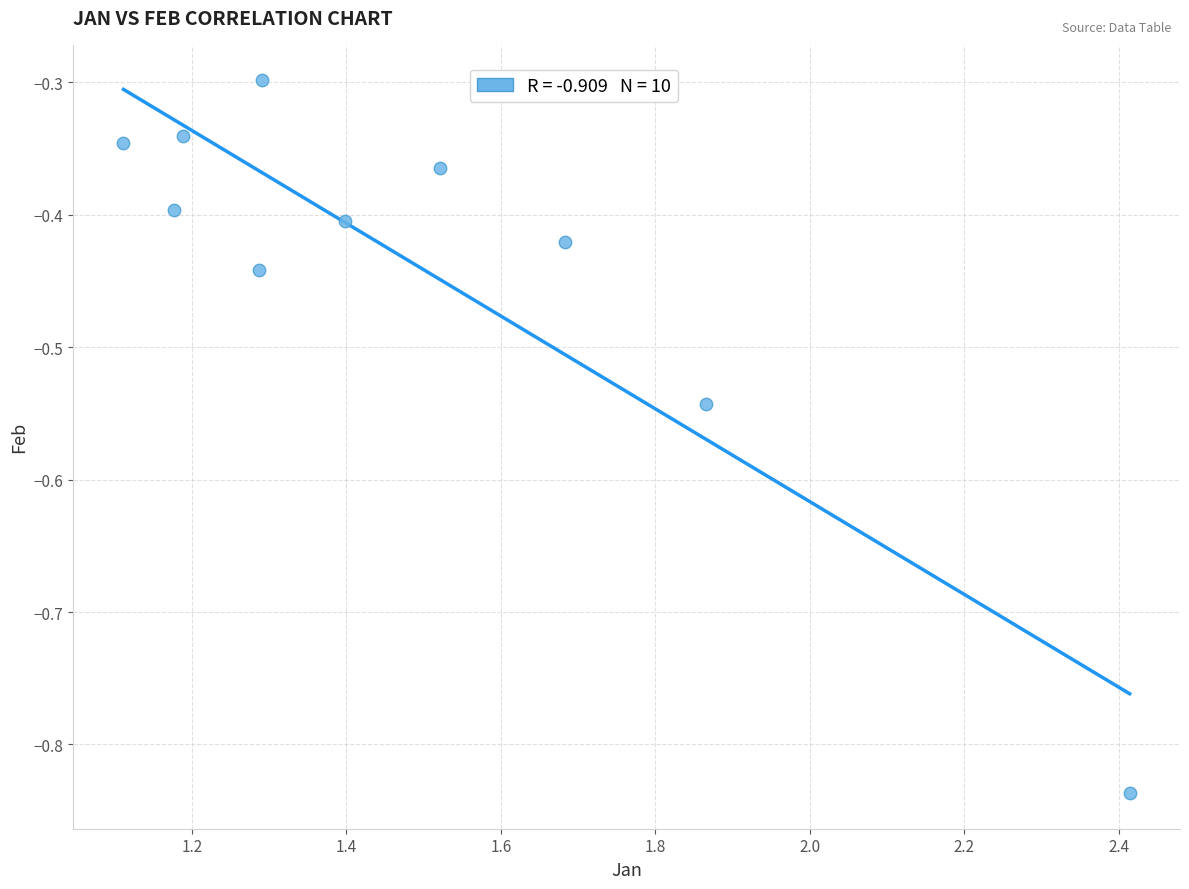

What is the range of X values (max minus min)?

1.3